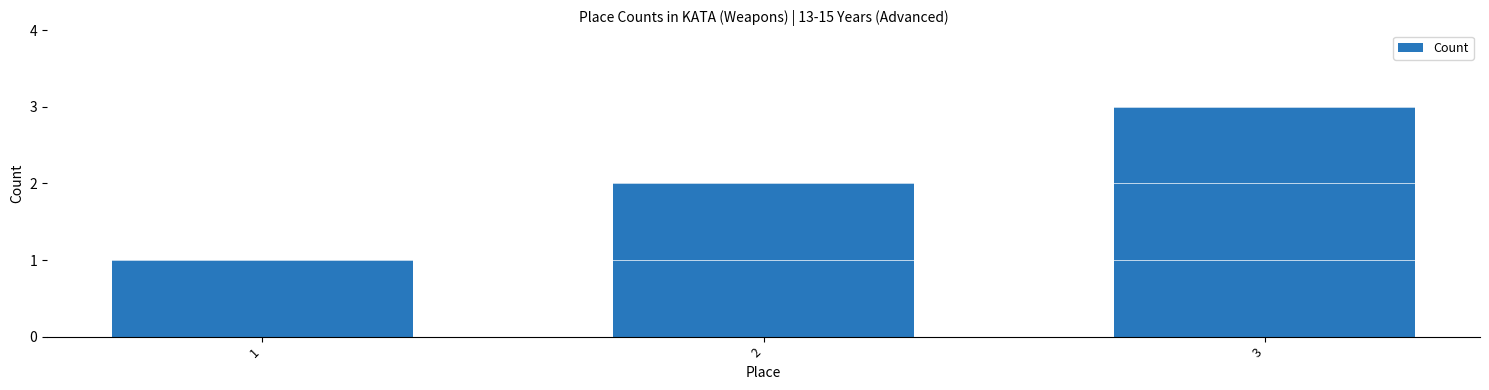

What is the minimum value shown in the chart?

1